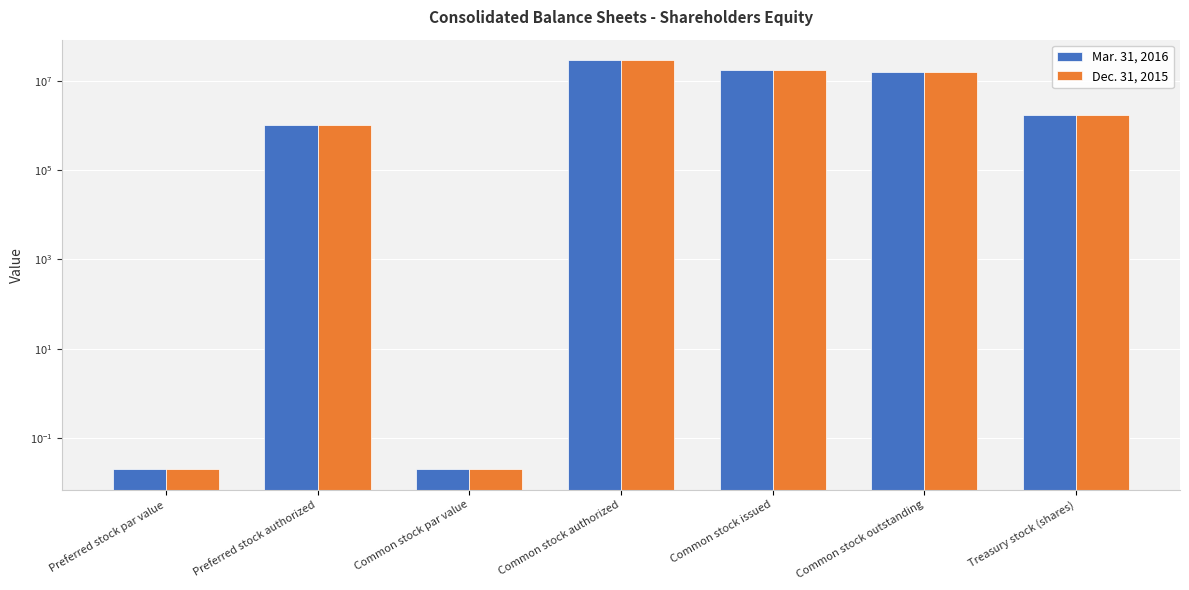

What is the maximum value for Mar. 31, 2016?

29000000.0